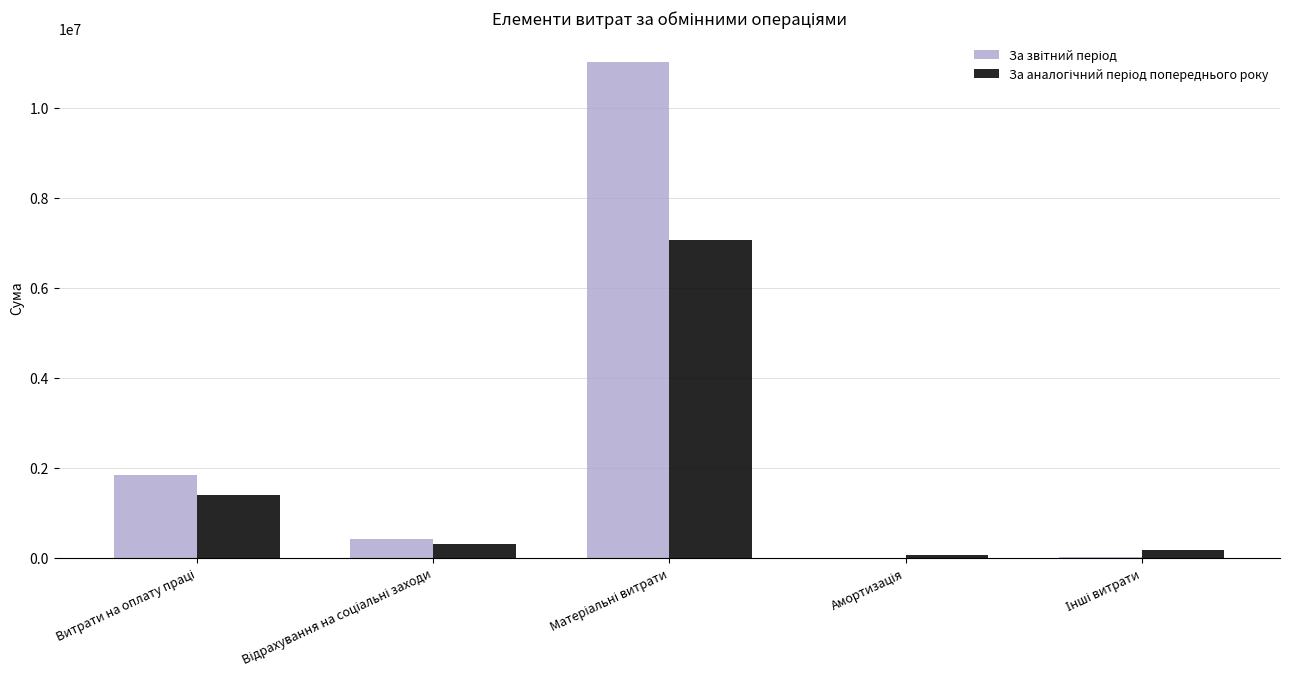

What is the maximum value shown in the chart?

11010615